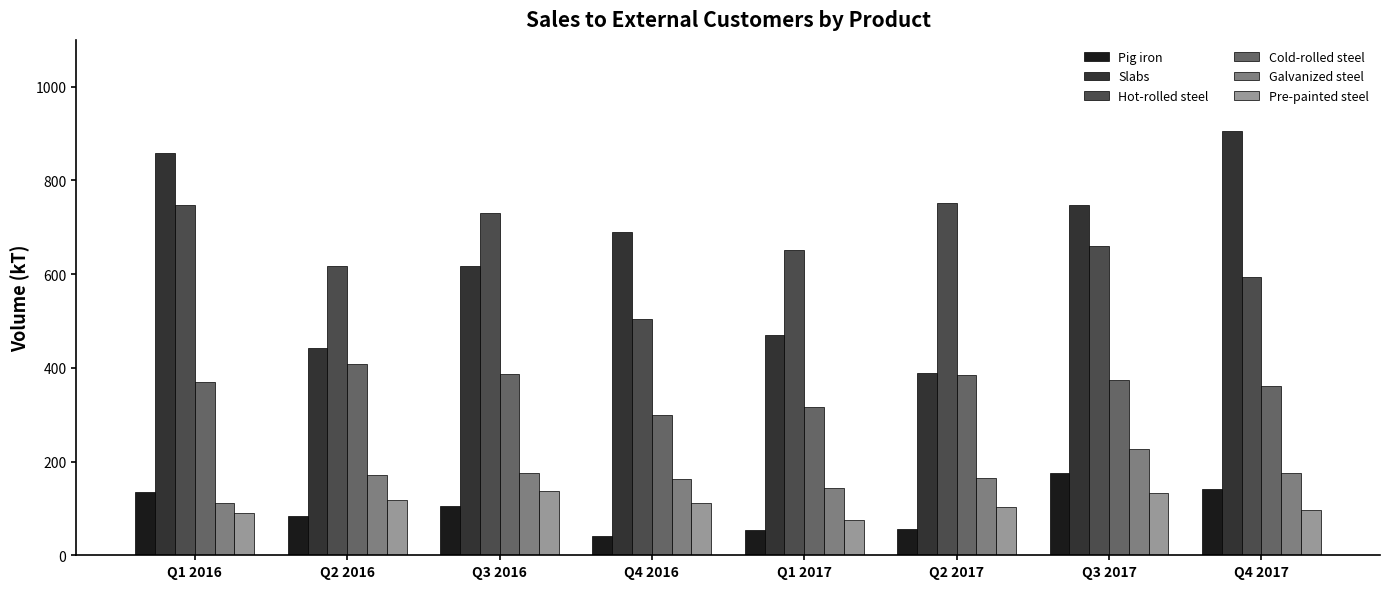

How many values in the Galvanized steel series exceed 171?

4